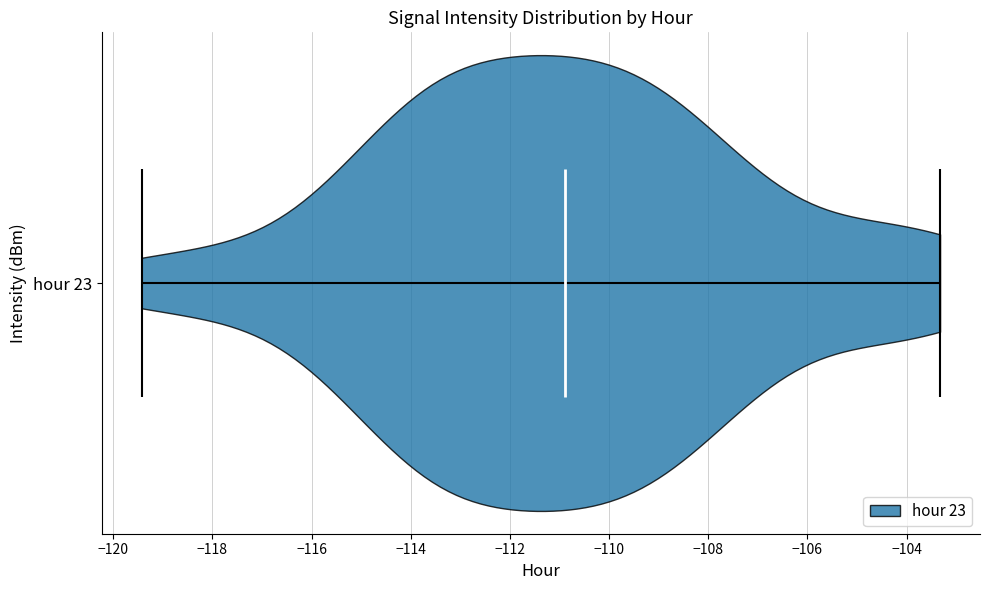

Where does the median line of the violin for hour 23 sit on the x-axis? The values are not printed on the chart, so give them approximately, as read against the axis.

-110.8